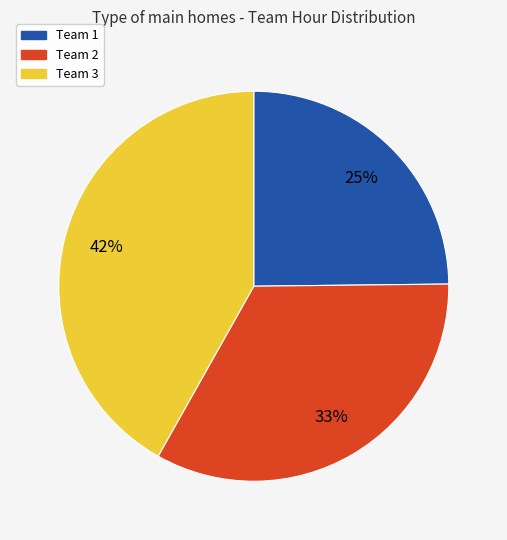

Which has a higher value, Team 2 or Team 1?

Team 2